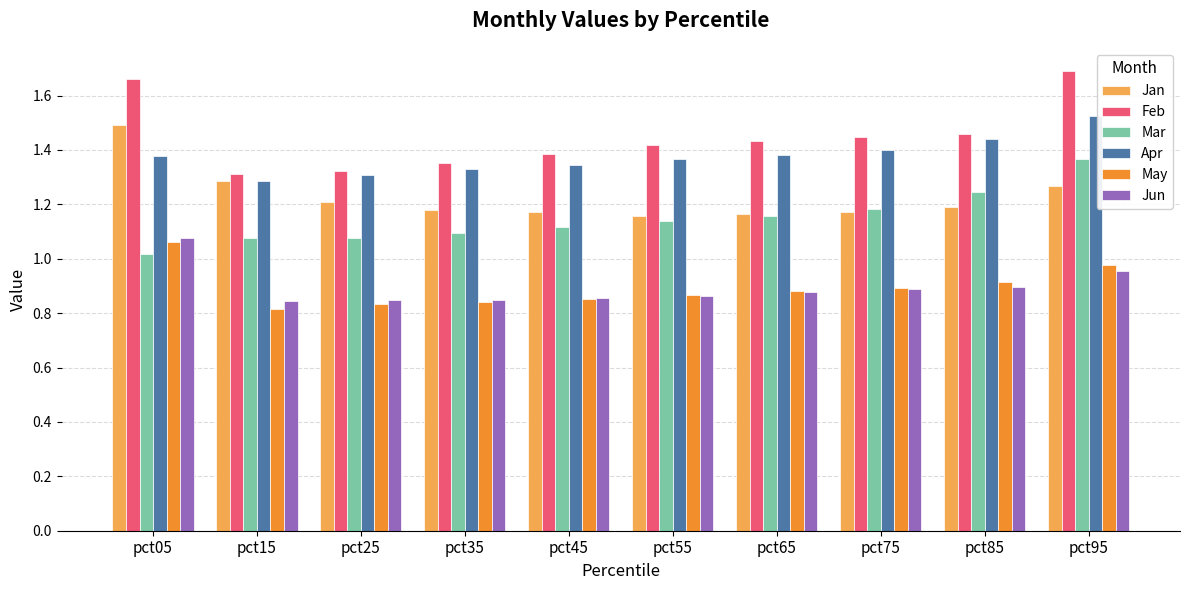

At pct85, list the series in order from largest to smallest.

Feb, Apr, Mar, Jan, May, Jun